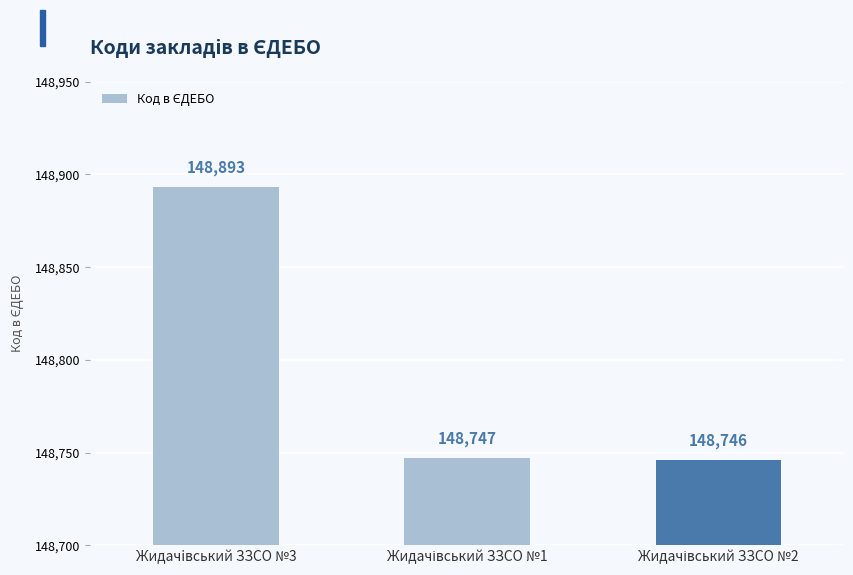

What is the difference between the maximum and minimum values?

147